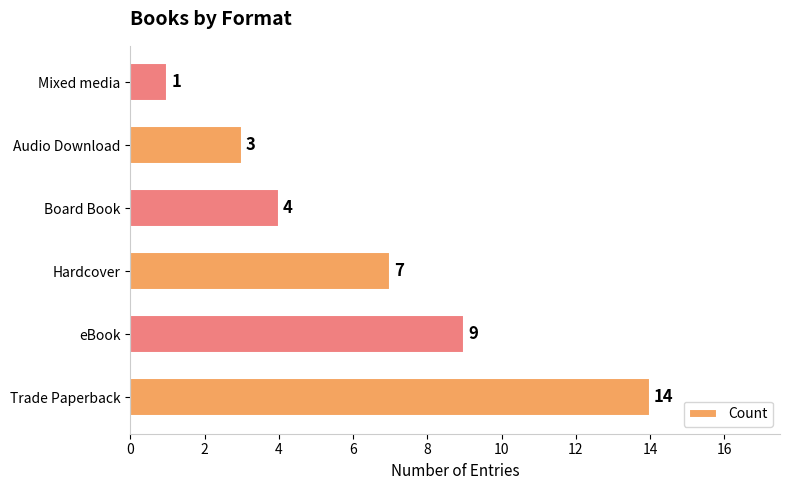

Reading bottom to top, list all the values displayed in this chart.

Trade Paperback=14	eBook=9	Hardcover=7	Board Book=4	Audio Download=3	Mixed media=1